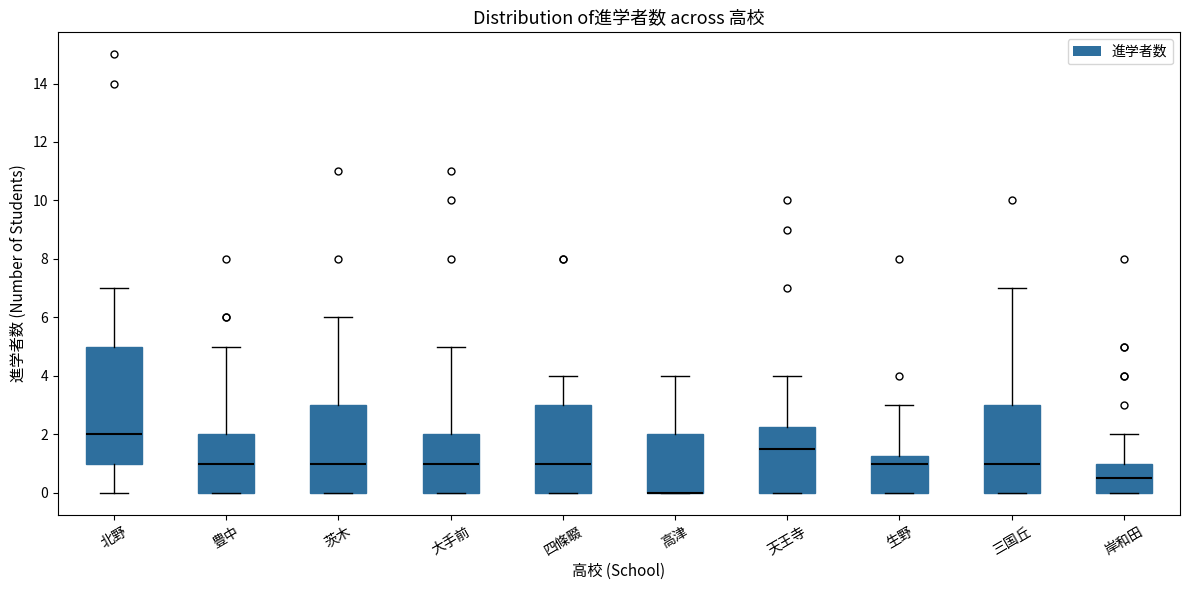

Reading left to right, read every box against the y-axis: the position of its median line, the range the box covers, and the ends of its whiskers. The values are not printed on the chart, so give them approximately, as read against the axis.

北野: median 2.0, box 1.0 to 5.0, whiskers 0.0 to 7.0
豊中: median 1.0, box 0.0 to 2.0, whiskers 0.0 to 5.0
茨木: median 1.0, box 0.0 to 3.0, whiskers 0.0 to 6.0
大手前: median 1.0, box 0.0 to 2.0, whiskers 0.0 to 5.0
四條畷: median 1.0, box 0.0 to 3.0, whiskers 0.0 to 4.0
高津: median 0.0 (drawn on the box's lower edge), box 0.0 to 2.0, whiskers 0.0 to 4.0
天王寺: median 1.6, box 0.0 to 2.2, whiskers 0.0 to 4.0
生野: median 1.0, box 0.0 to 1.2, whiskers 0.0 to 3.0
三国丘: median 1.0, box 0.0 to 3.0, whiskers 0.0 to 7.0
岸和田: median 0.6, box 0.0 to 1.0, whiskers 0.0 to 2.0